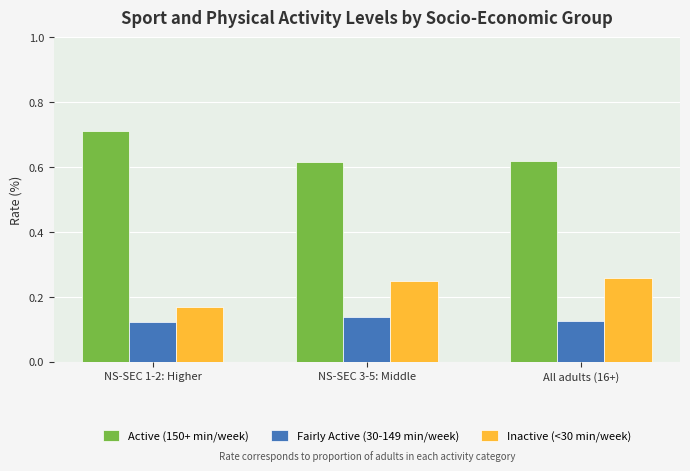

What is the total value across all series at All adults (16+)?

1.0